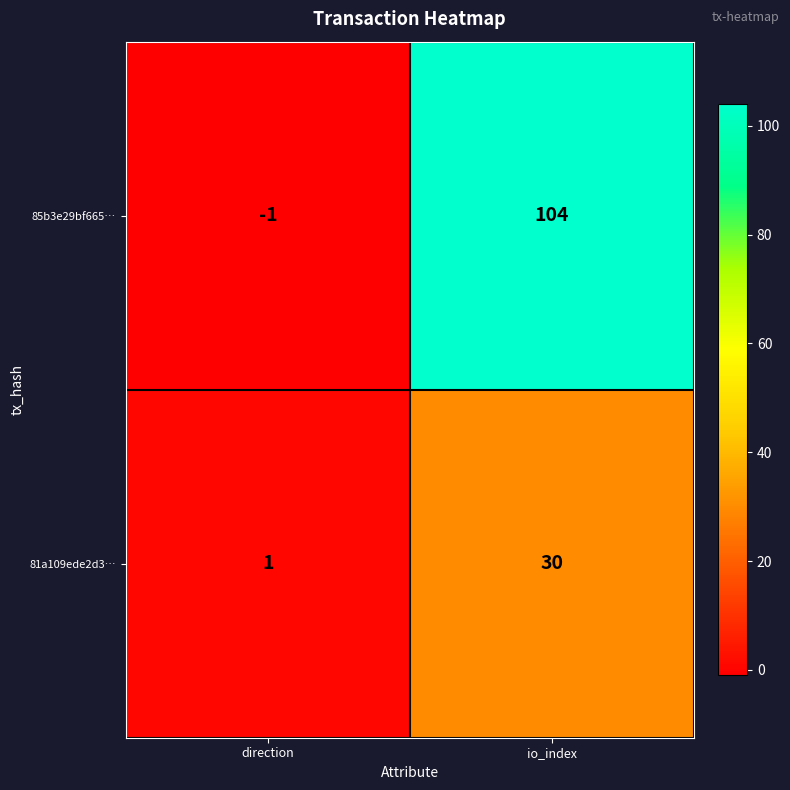

Reading left to right, list all the values displayed in this chart.

85b3e29bf665…: direction=-1	io_index=104
81a109ede2d3…: direction=1	io_index=30